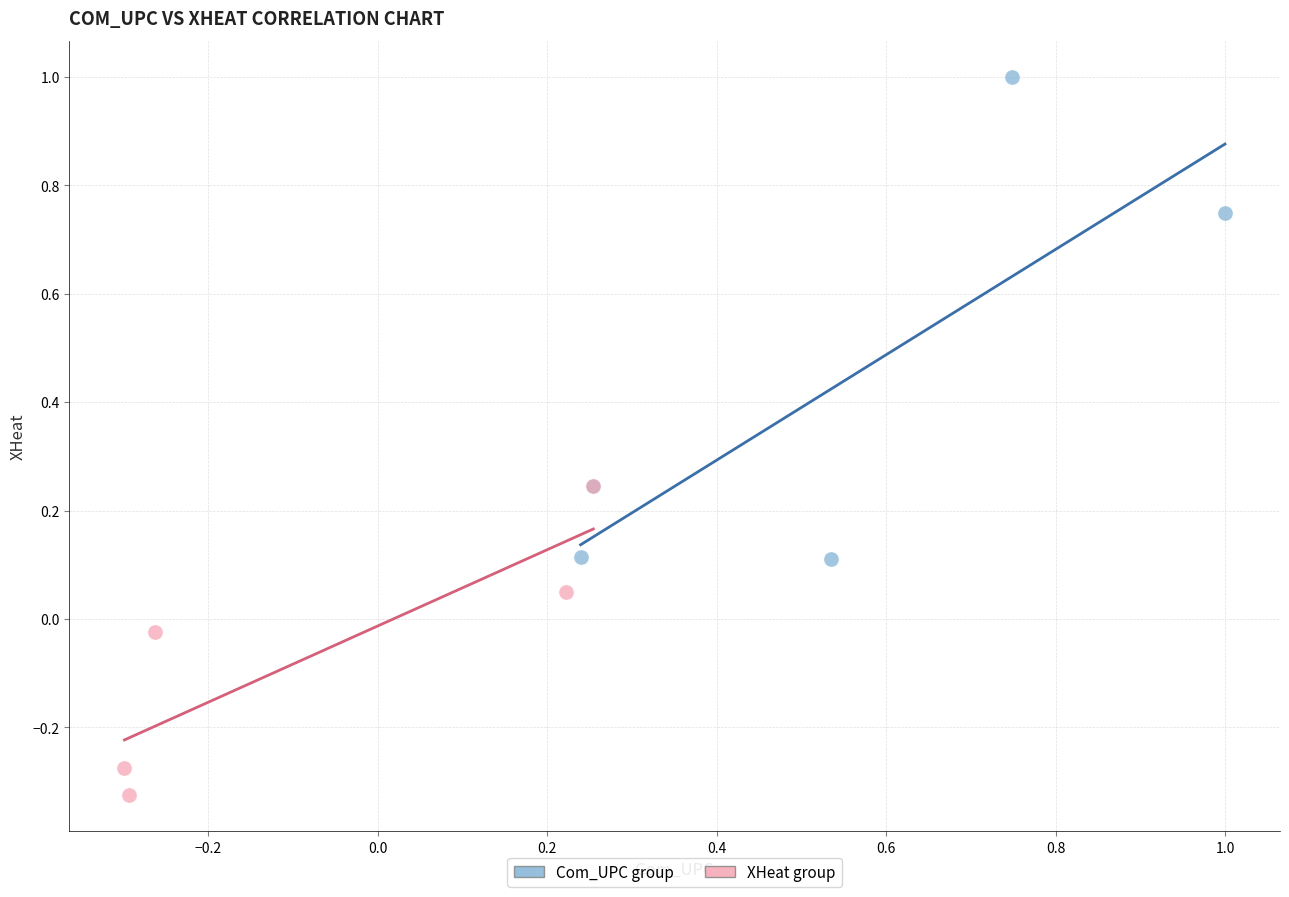

Which series has the largest Y range (max minus min)?

Com_UPC group